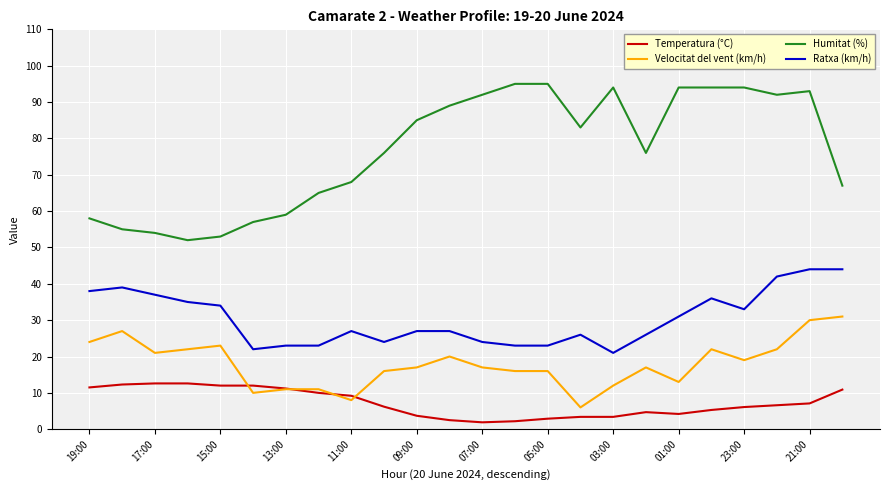

True or false: Ratxa (km/h) and Humitat (%) intersect in this chart.

False